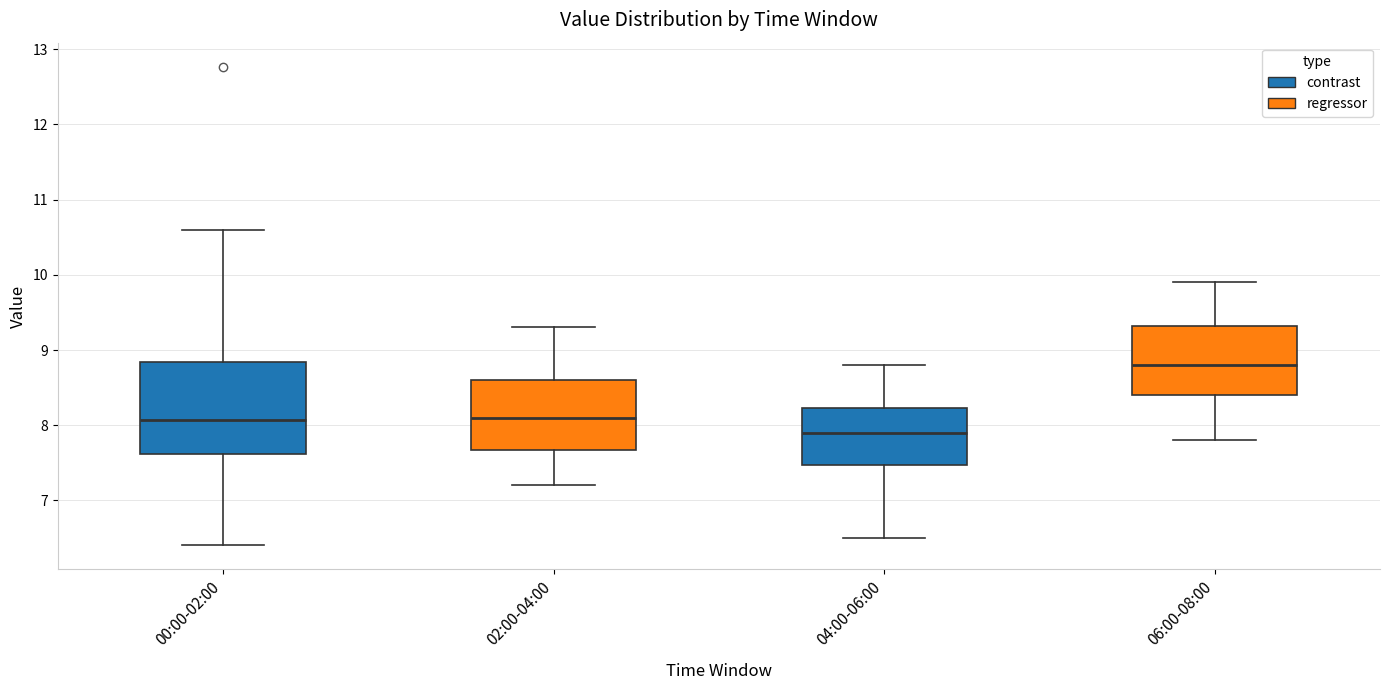

Which box's median line is the highest?

06:00-08:00